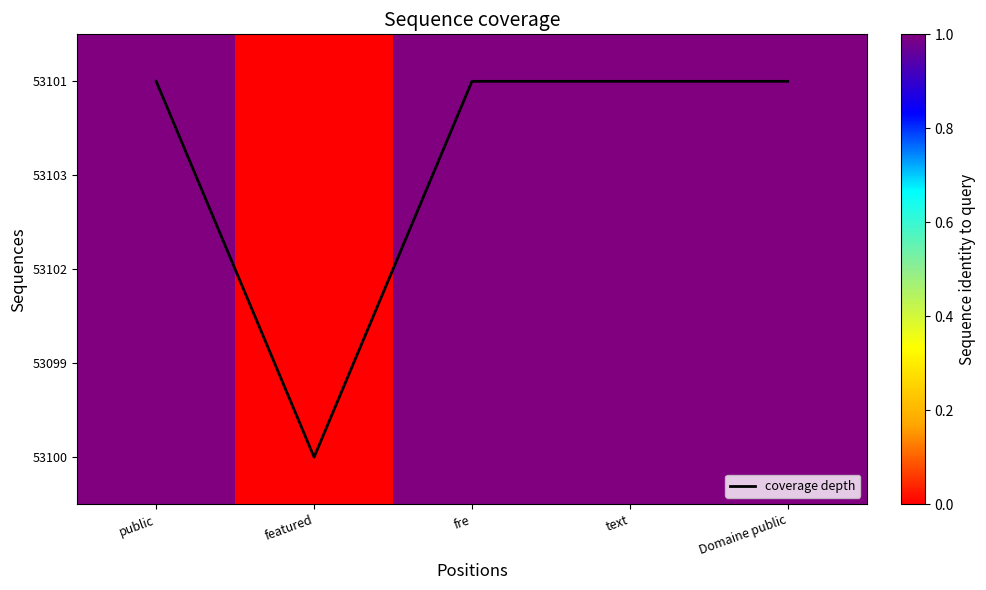

Is it true that coverage depth equals 4 at text?

True